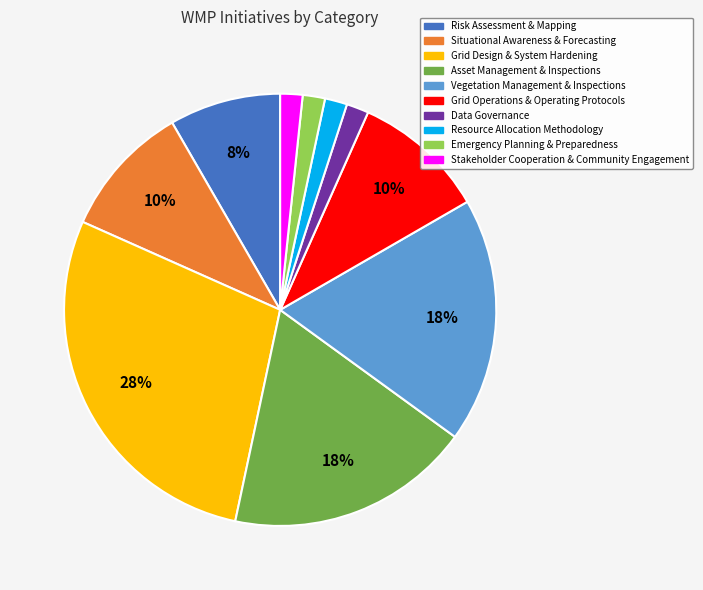

Which slice is the largest?

Grid Design & System Hardening